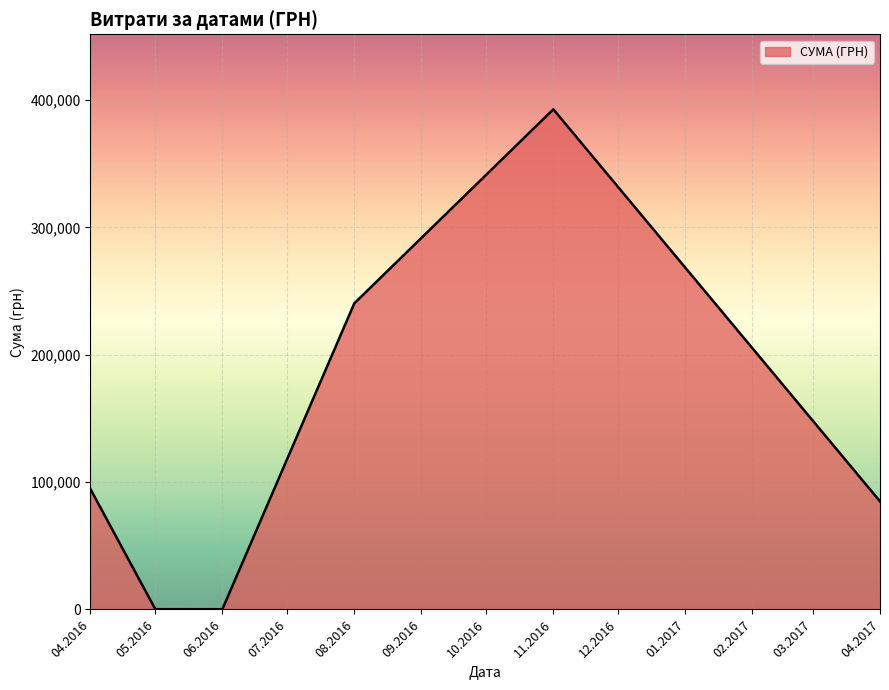

What is the maximum value shown in the chart?

392667.4